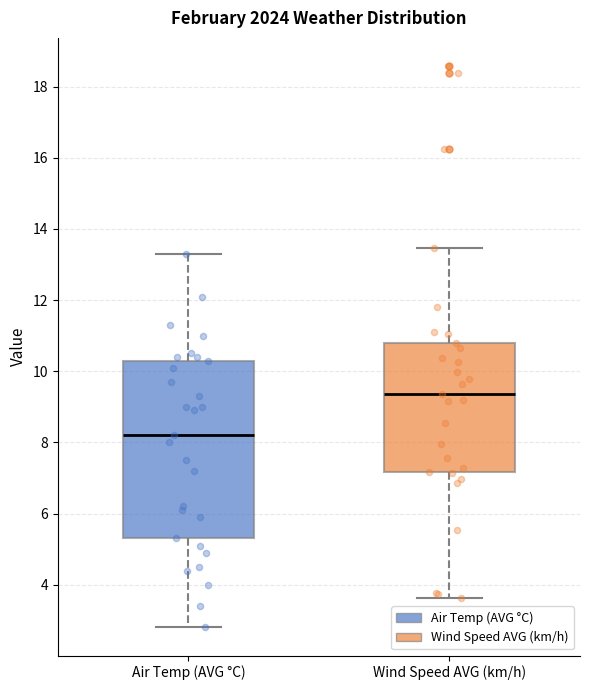

Where does the median line of the box for Air Temp (AVG °C) sit on the y-axis? The values are not printed on the chart, so give them approximately, as read against the axis.

8.2